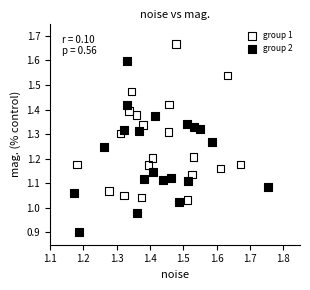

Which series reaches the maximum Y coordinate?

group 1